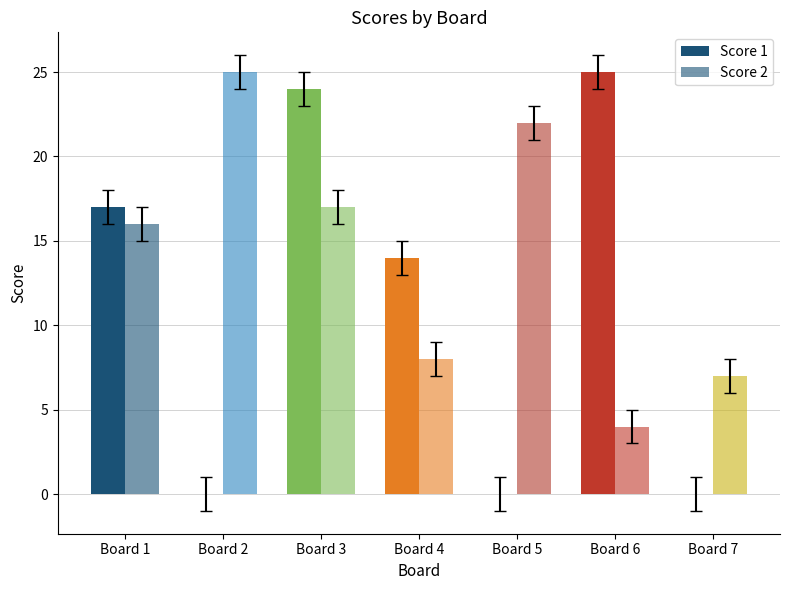

Does the chart contain stacked bars?

No